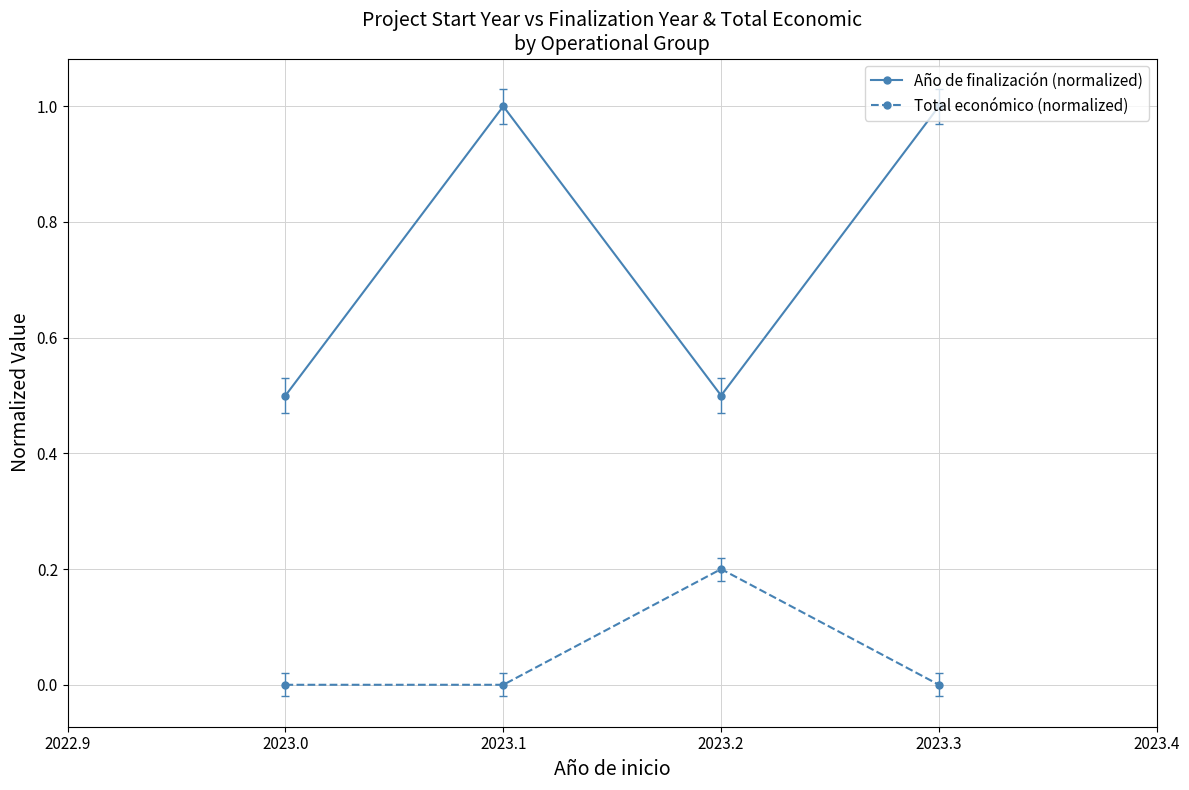

What is the minimum value for Año de finalización (normalized)?

0.5